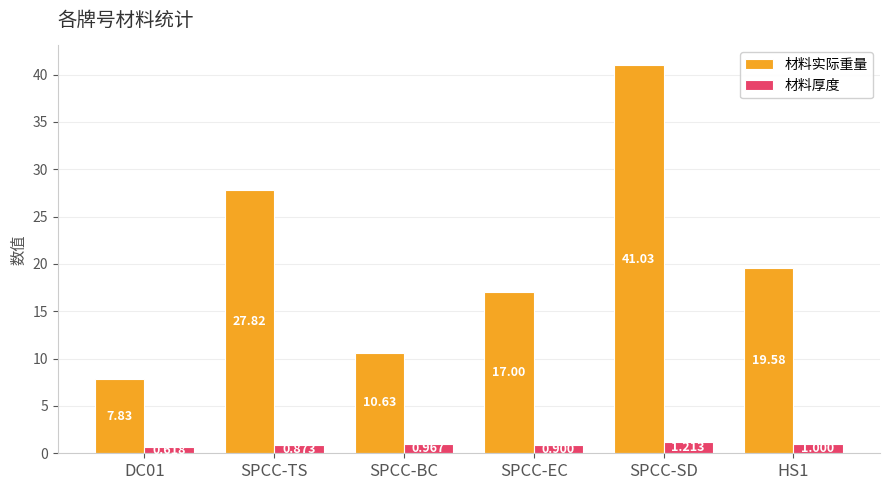

What is the approximate value of 材料实际重量 at SPCC-SD?

41.0